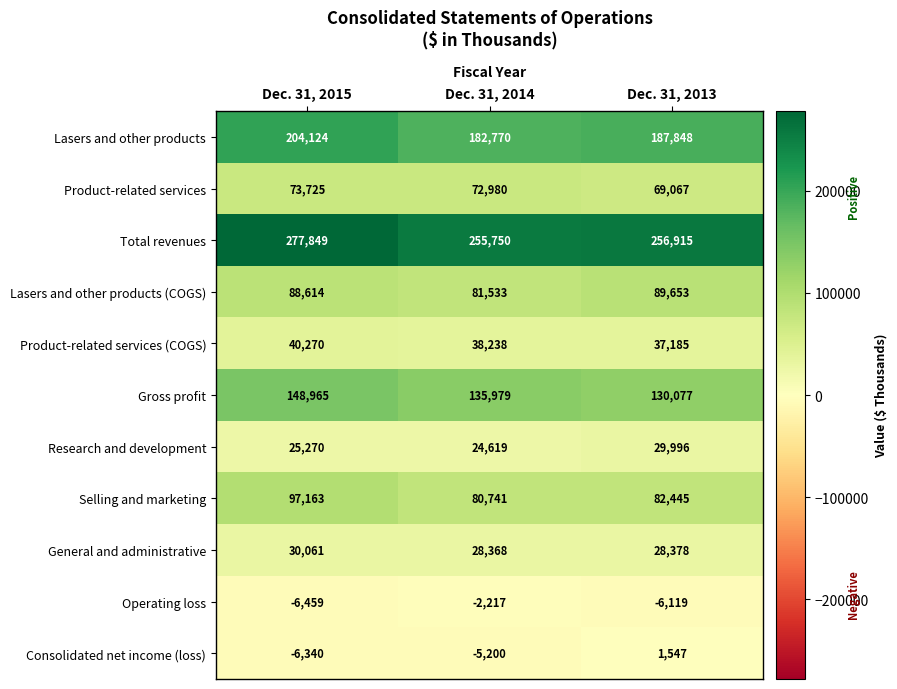

What is the difference between the Product-related services (COGS) values at Dec. 31, 2015 and Dec. 31, 2014?

2032